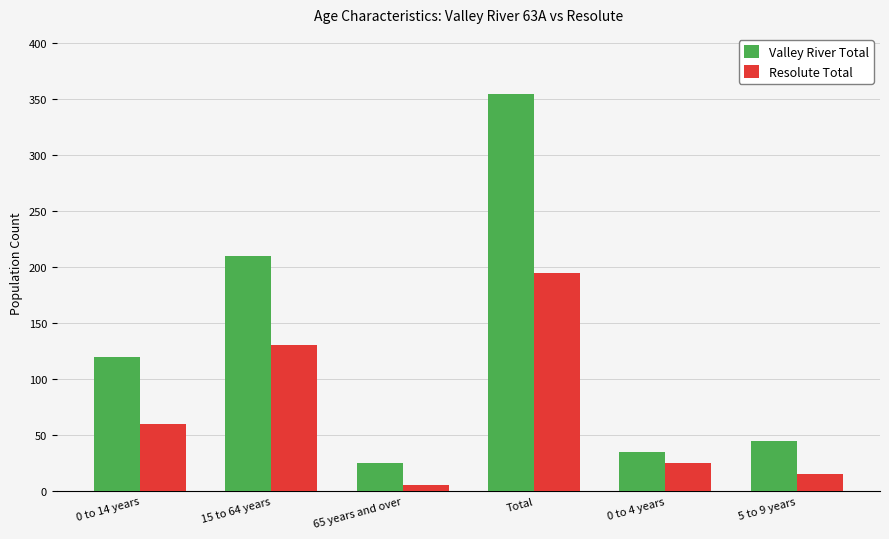

What are all the series names shown in the legend?

Valley River Total, Resolute Total